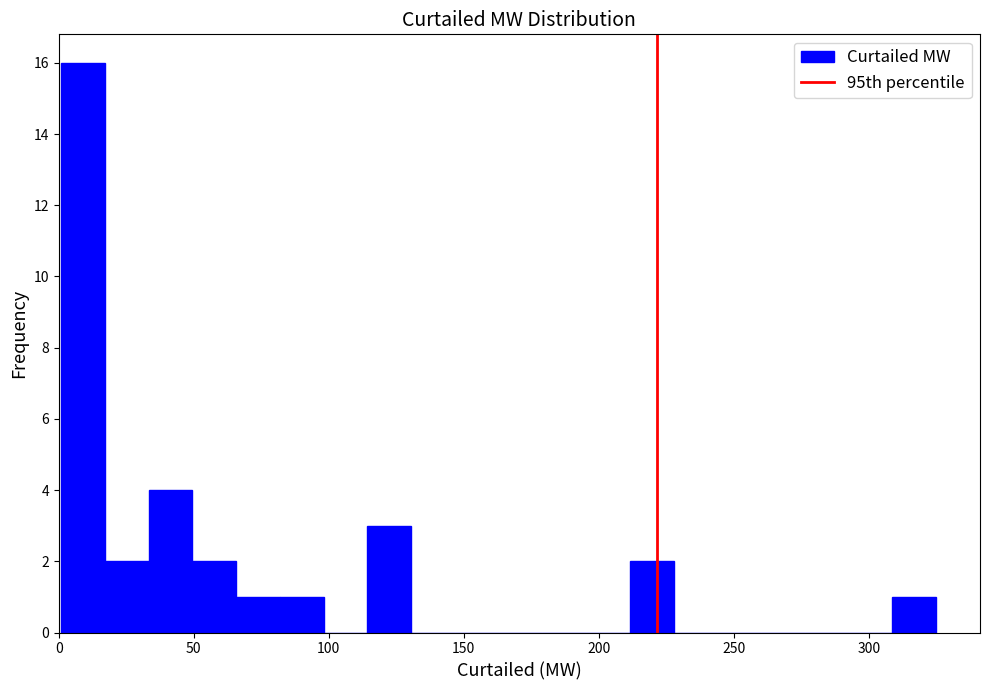

Around what value on the x-axis is the tallest bar? Give the approximate position of its centre, as read against the axis.

10